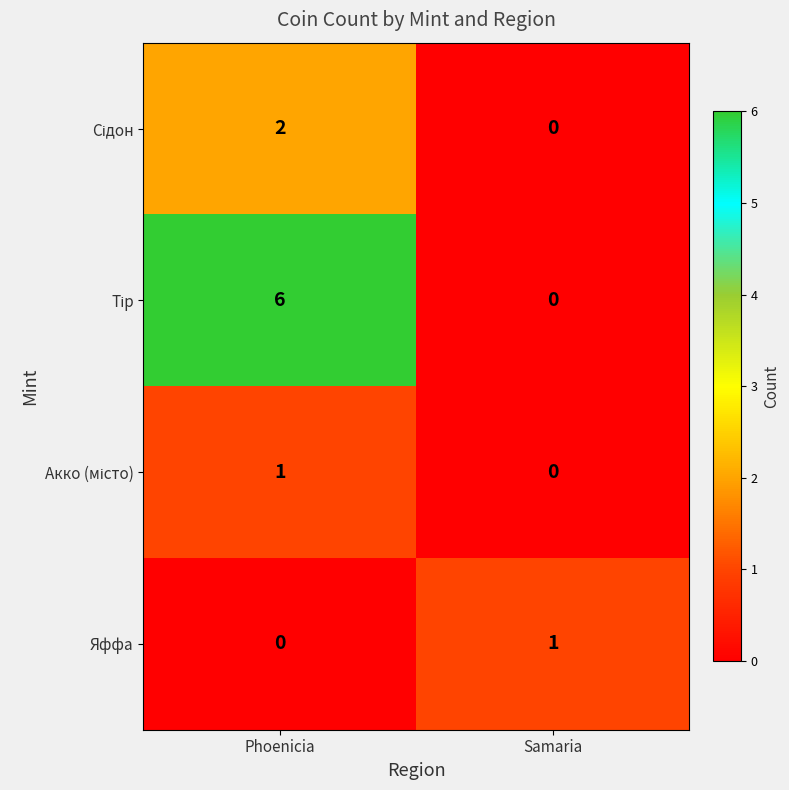

How many series are shown in this chart?

4